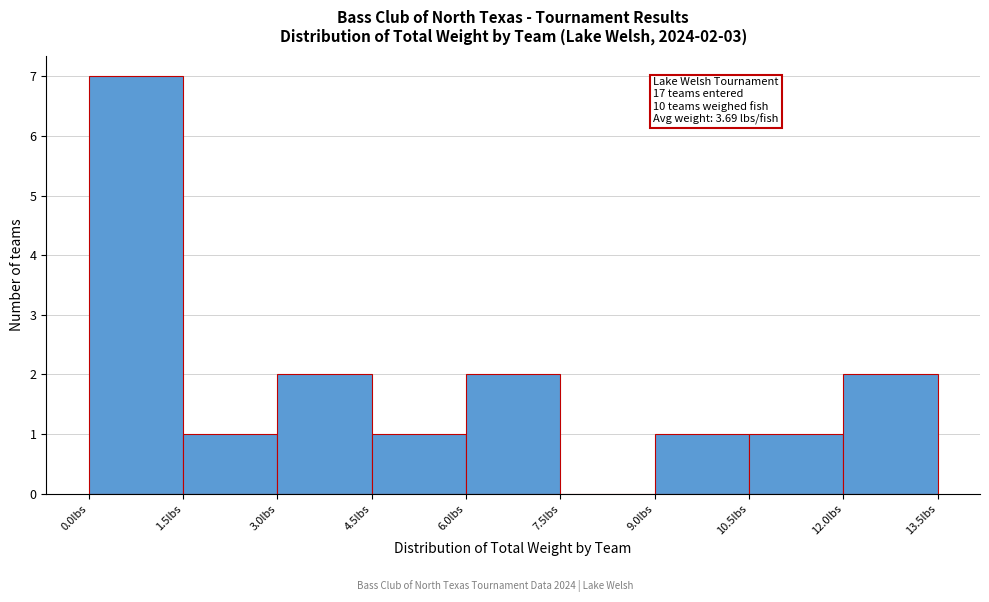

Over which range of the x-axis is the bar tallest?

0.0 to 1.5